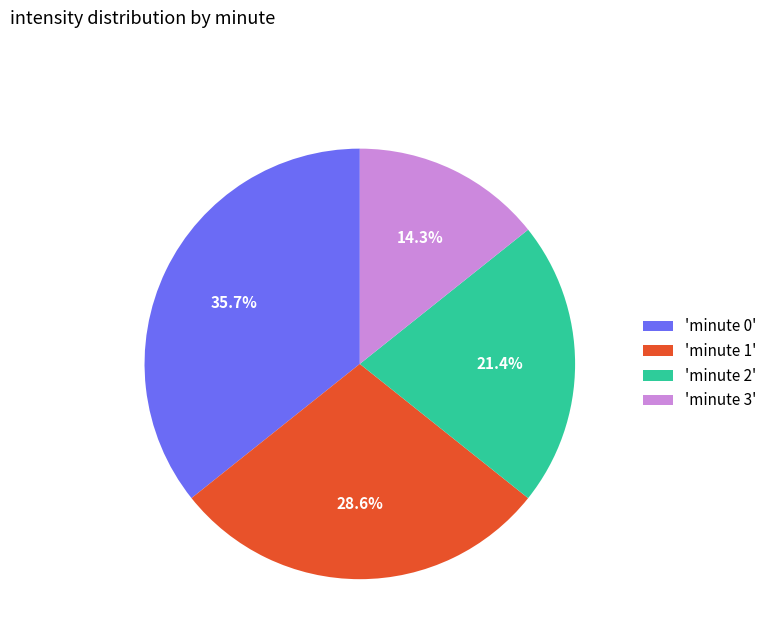

How much of the chart is everything except 'minute 2'?

78.6%